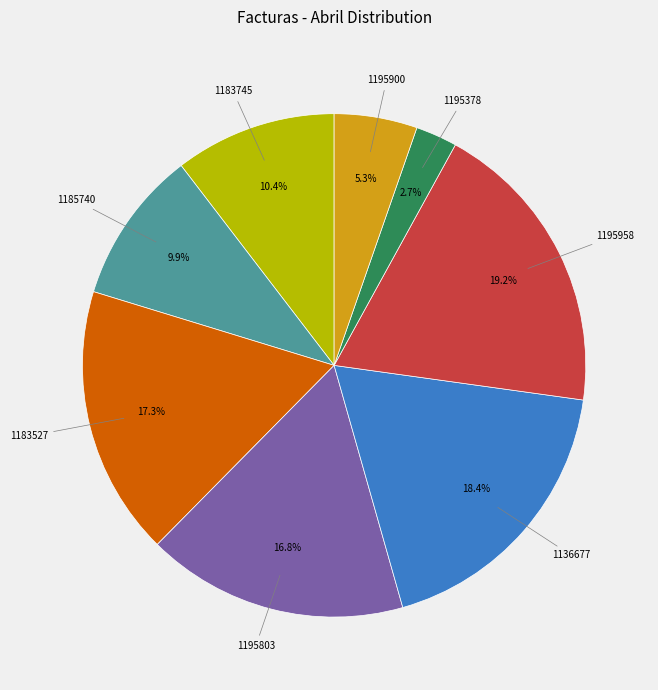

Does any single category account for the majority?

No